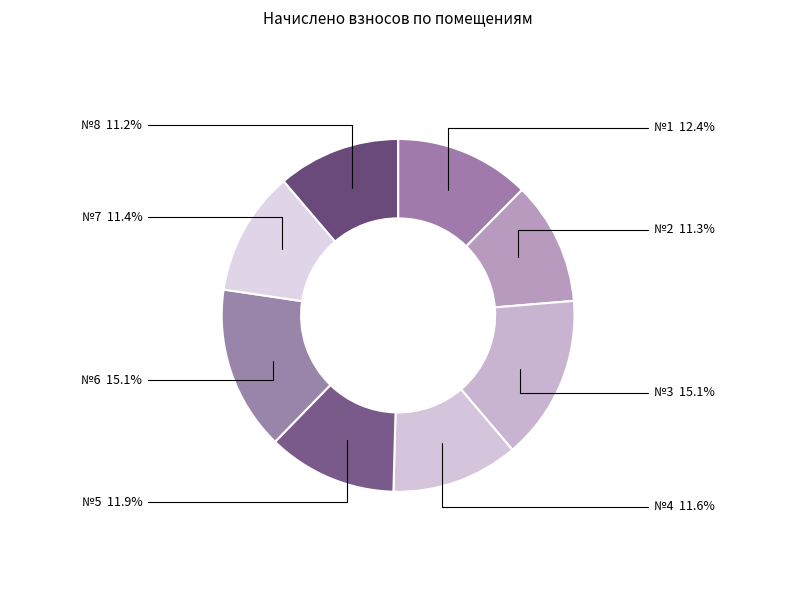

How many segments does this pie chart have?

8